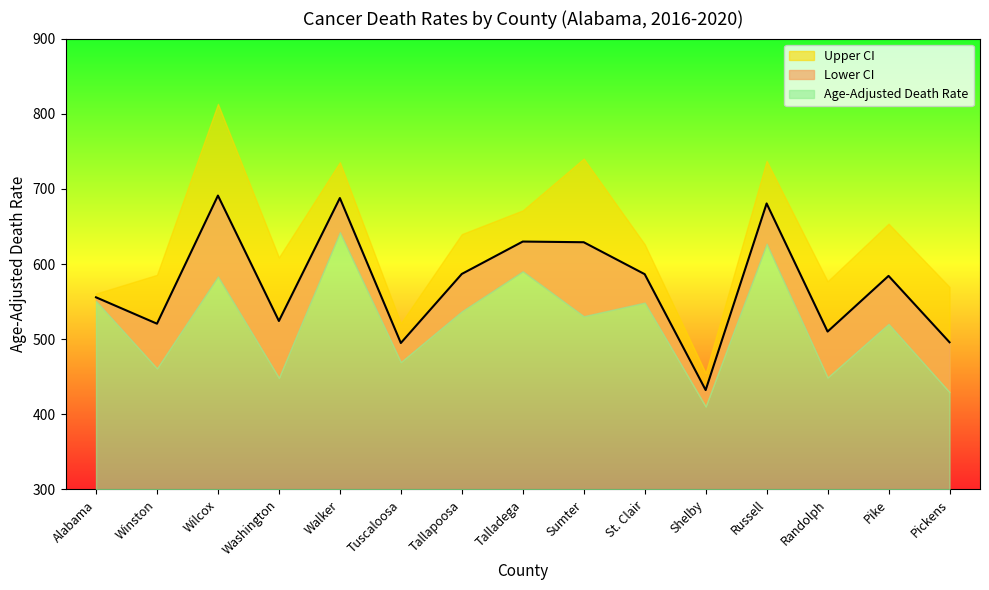

Where is the first local minimum for Lower CI?

Winston